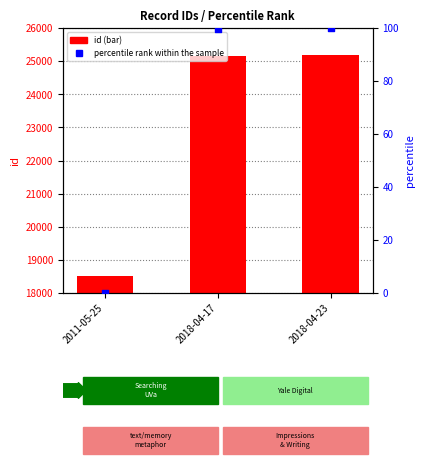

What is the total value across all series at 2018-04-17?

25264.6